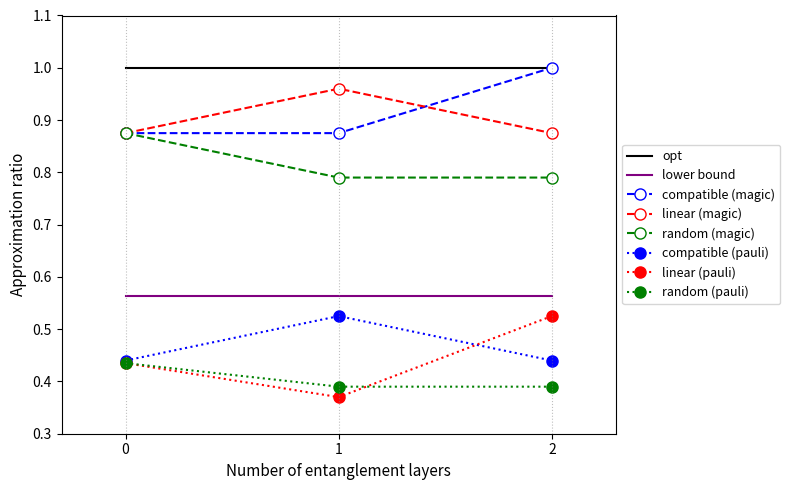

What are all the series names shown in the legend?

opt, lower bound, compatible (magic), linear (magic), random (magic), compatible (pauli), linear (pauli), random (pauli)